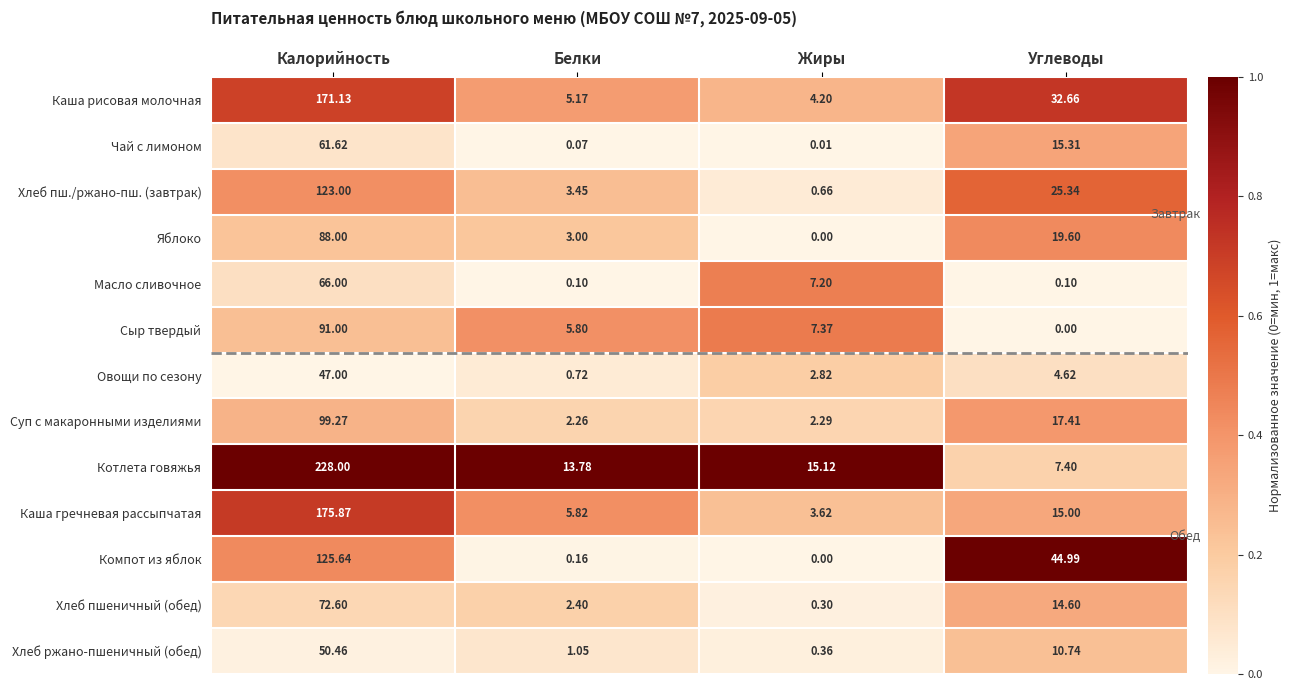

Which series has the widest spread of values?

Котлета говяжья